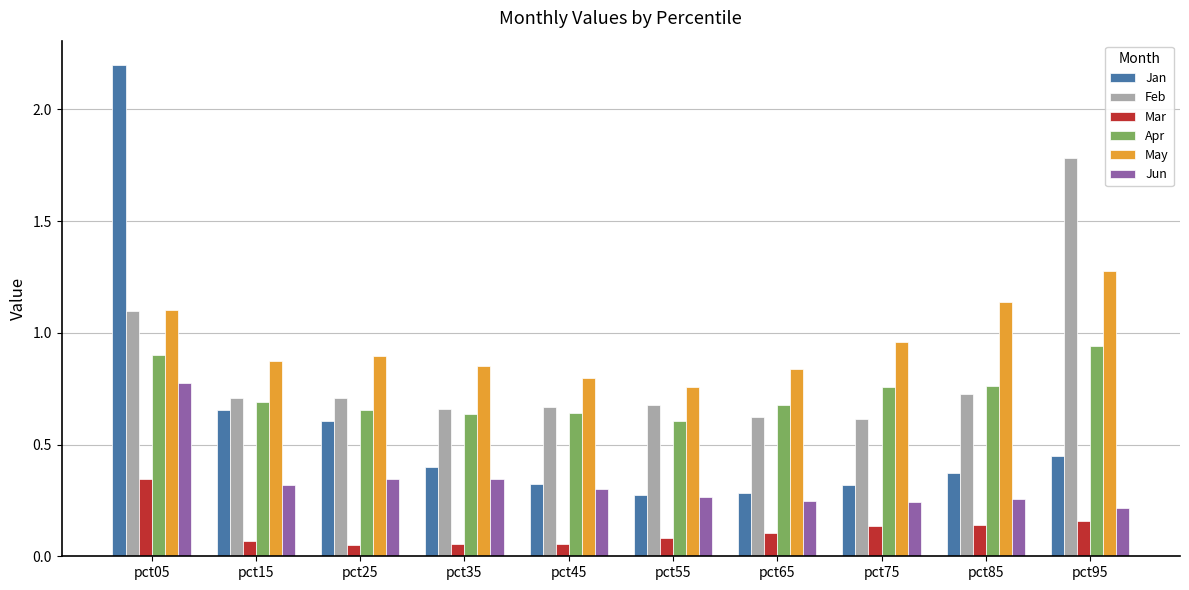

How many bars are there in total?

60